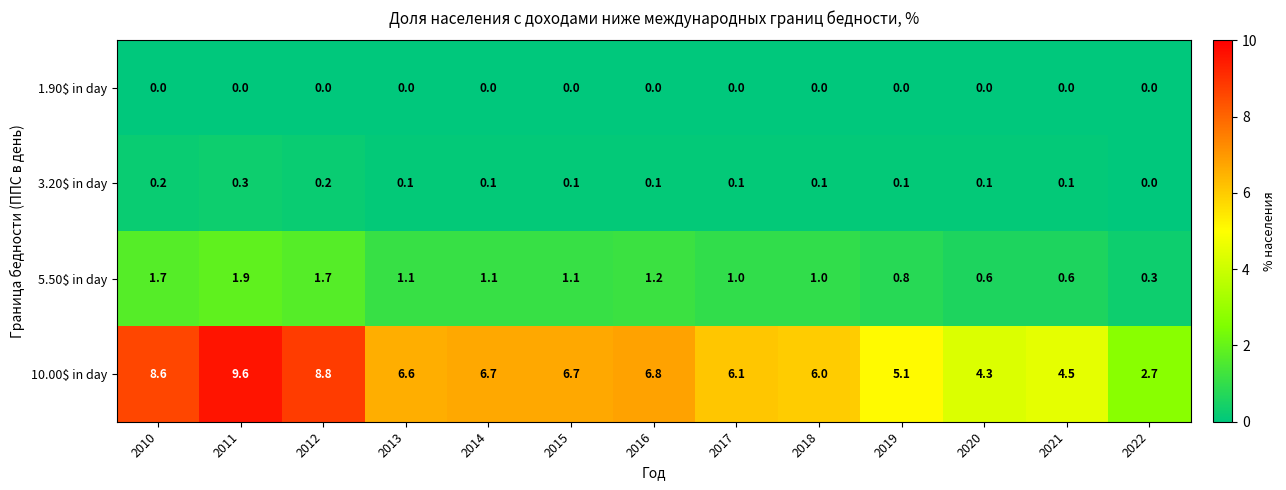

What value does the 5.50$ in day series have at 2010?

1.7